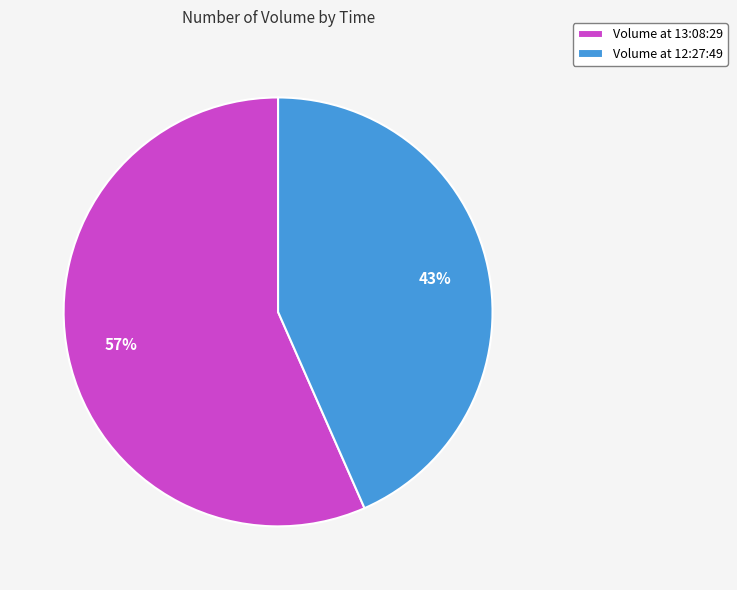

Rank the categories by value from highest to lowest.

Volume at 13:08:29, Volume at 12:27:49